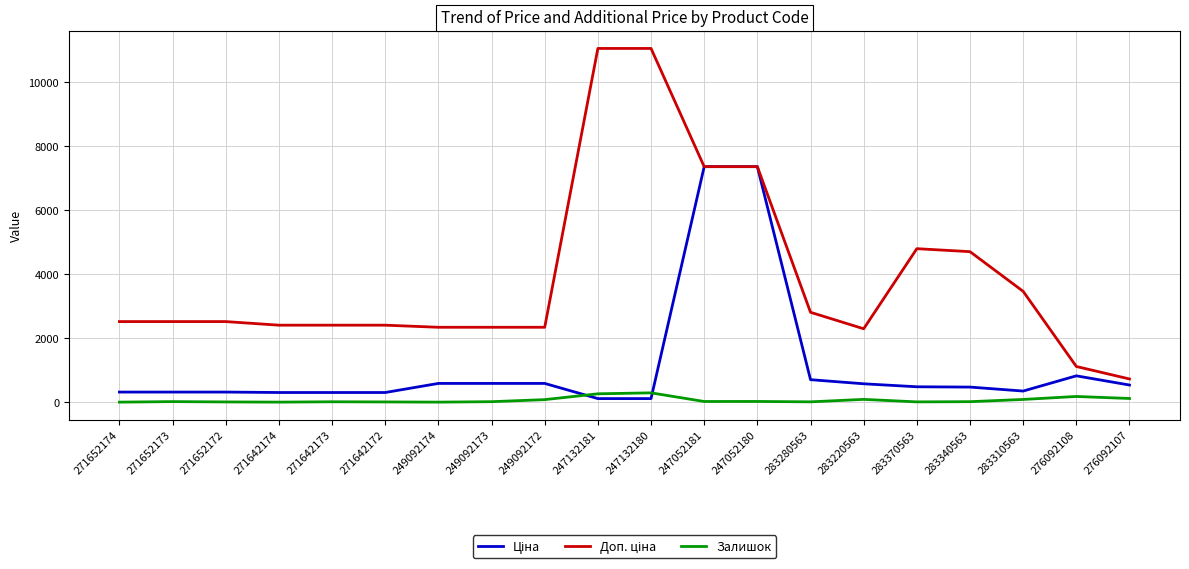

How many lines are shown in the chart?

3